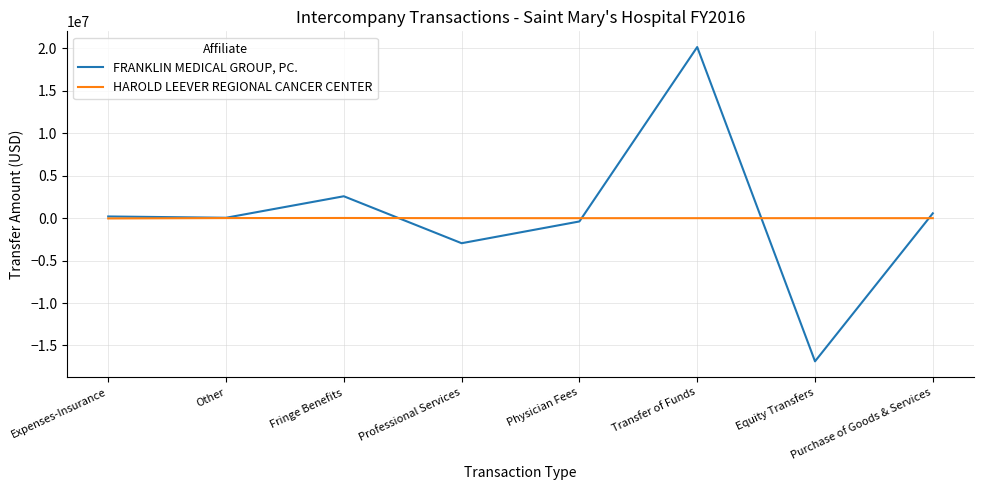

What is the total value across all series at Transfer of Funds?

20160000